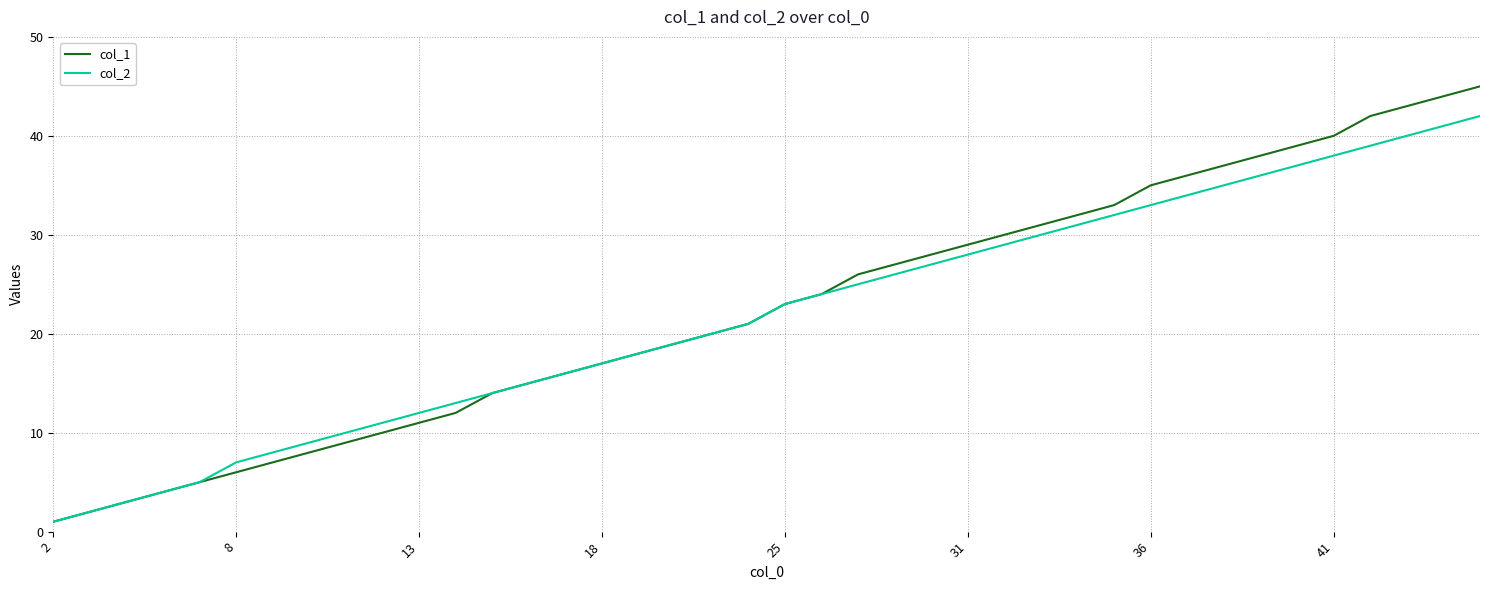

What is the greatest value displayed?

45